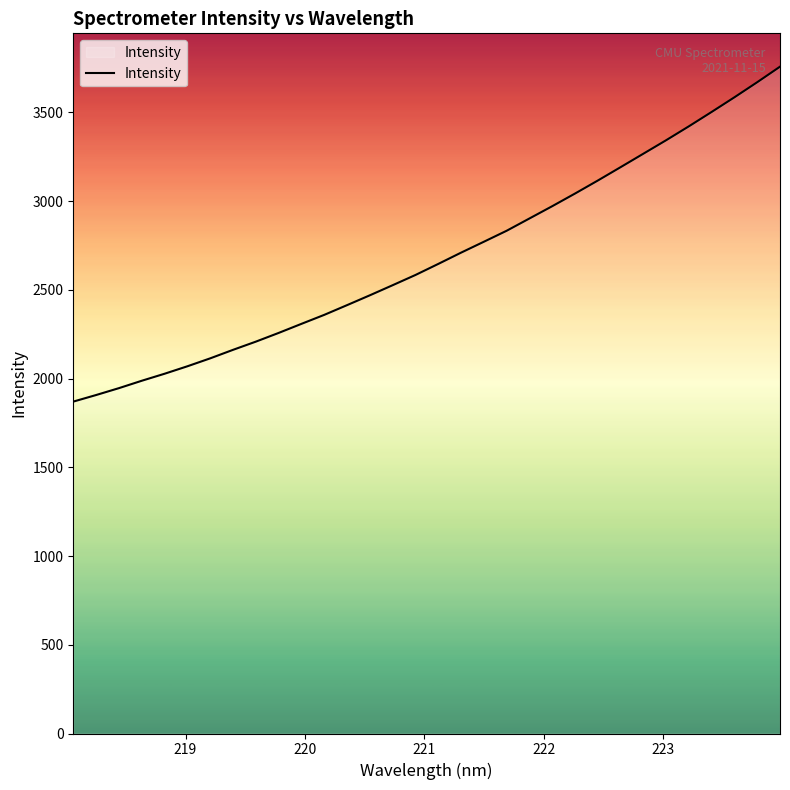

Is this an area chart (filled region under the line)?

No